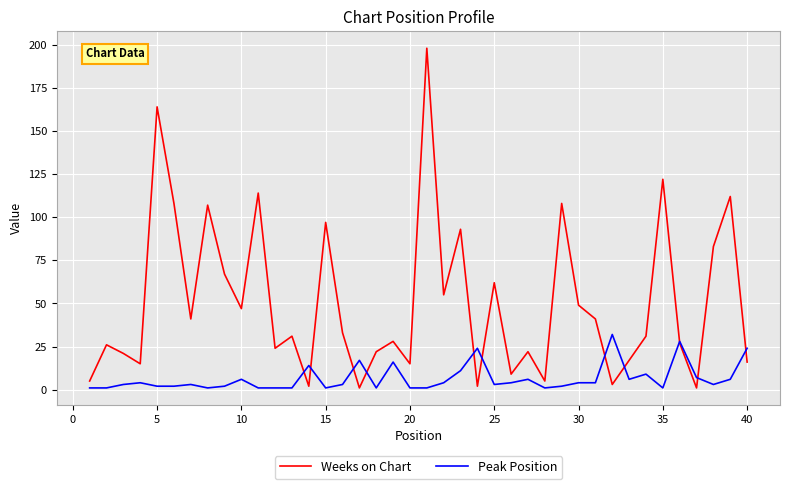

What are all the series names shown in the legend?

Weeks on Chart, Peak Position